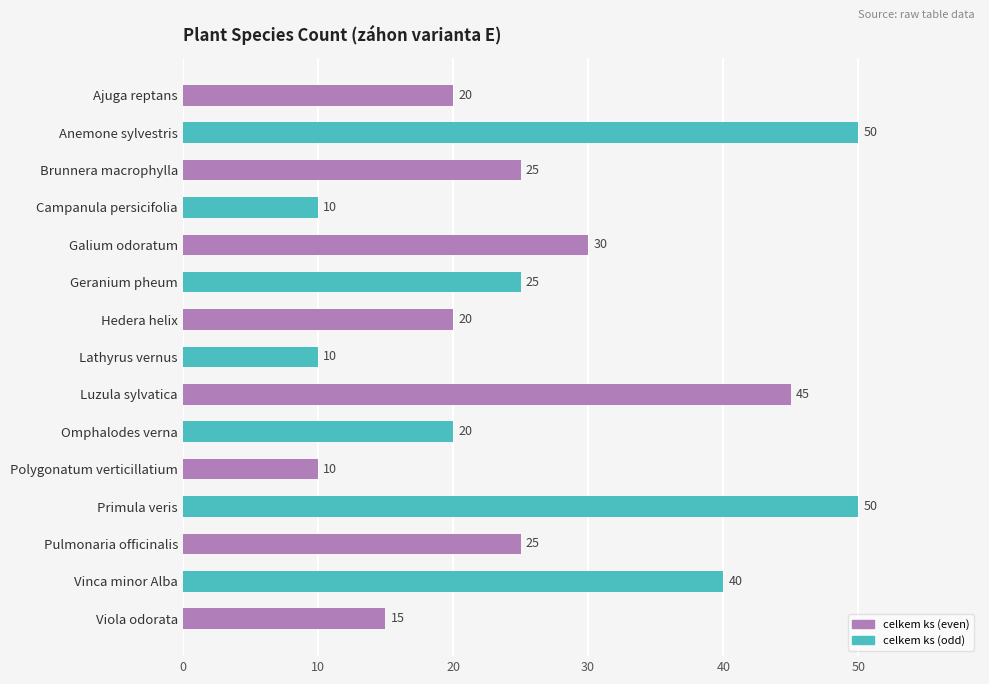

Reading top to bottom, extract all data points from this chart.

20	50	25	10	30	25	20	10	45	20	10	50	25	40	15